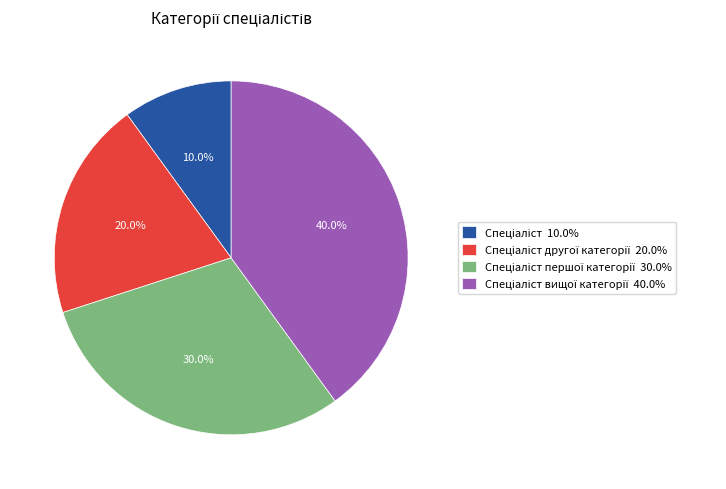

Is there any slice that represents more than half of the pie?

No